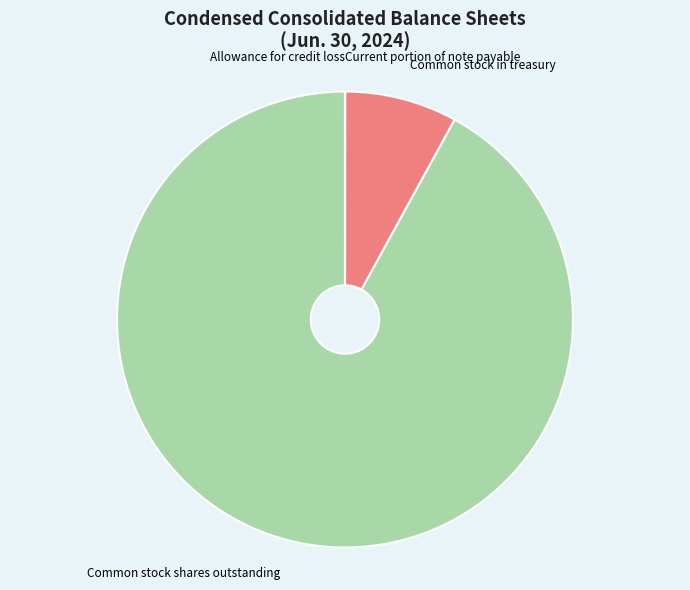

What is the largest slice in the pie chart?

Common stock shares outstanding